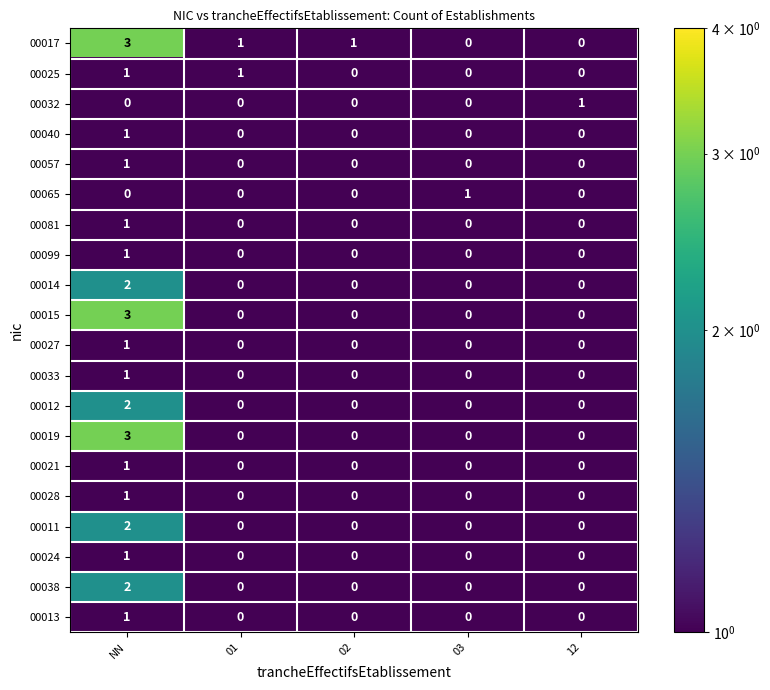

Is it true that 00019 equals -1 at 03?

False